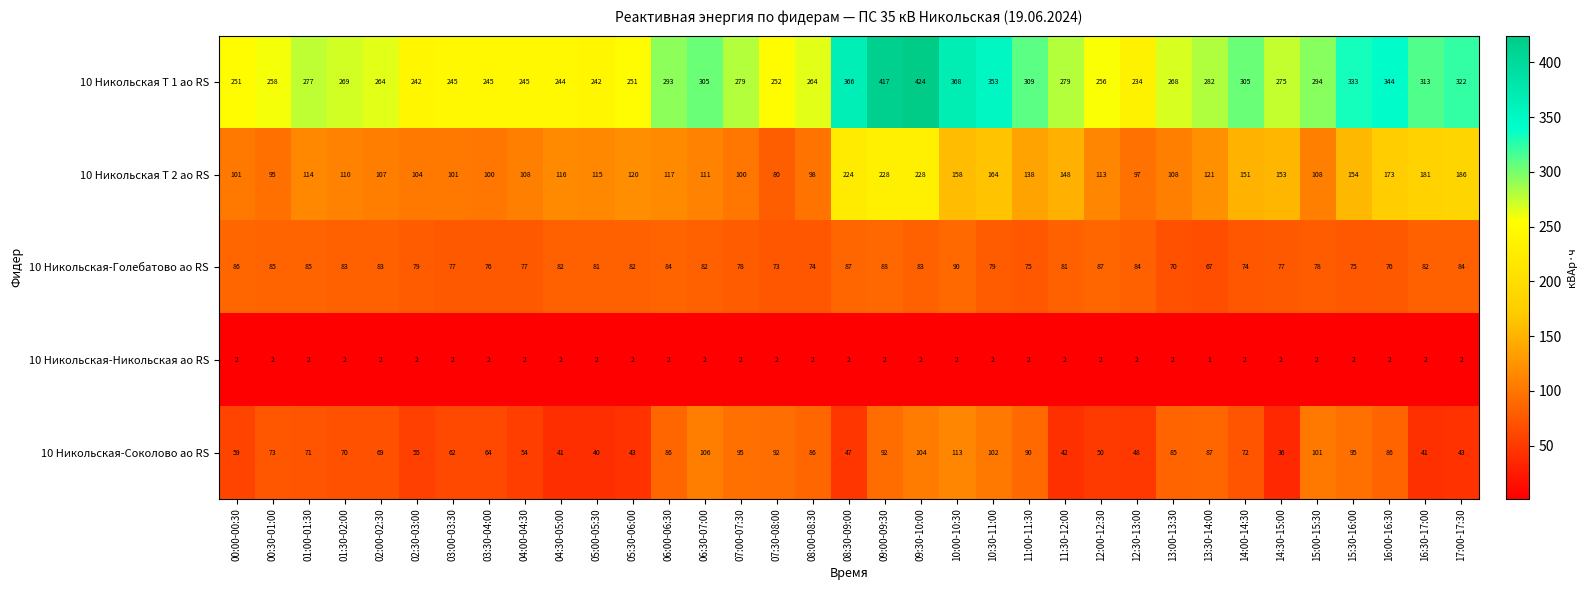

At which category does the chart reach its peak across all series?

09:30-10:00